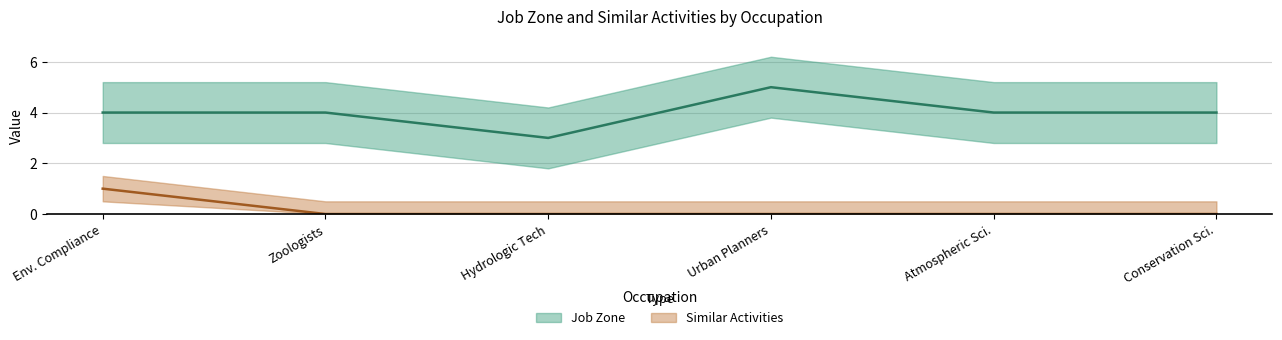

True or false: Job Zone and Similar Activities intersect in this chart.

False